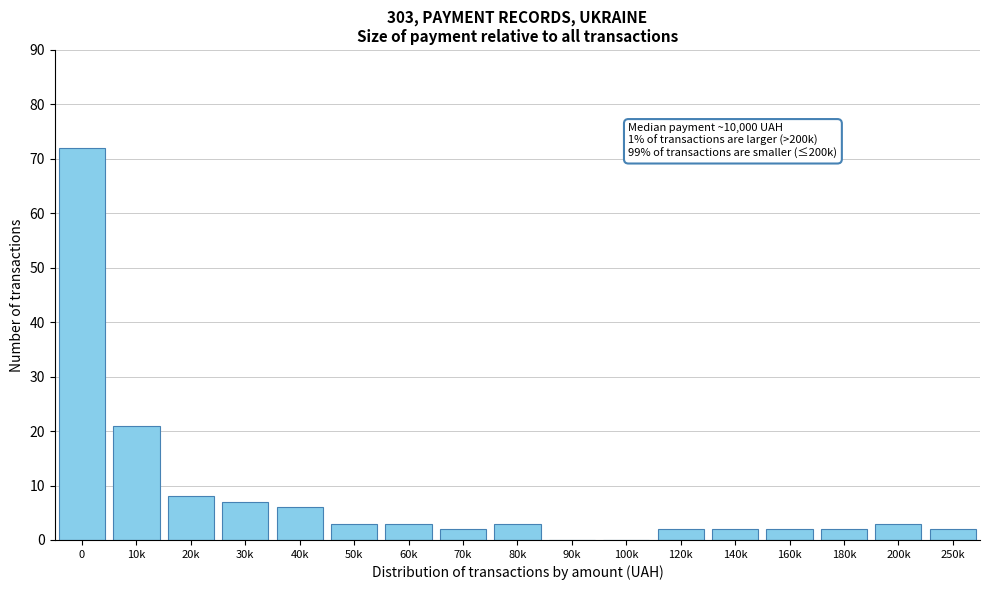

Reading right to left, extract all data points from this chart.

250k=2	200k=3	180k=2	160k=2	140k=2	120k=2	100k=0	90k=0	80k=3	70k=2	60k=3	50k=3	40k=6	30k=7	20k=8	10k=21	0=72